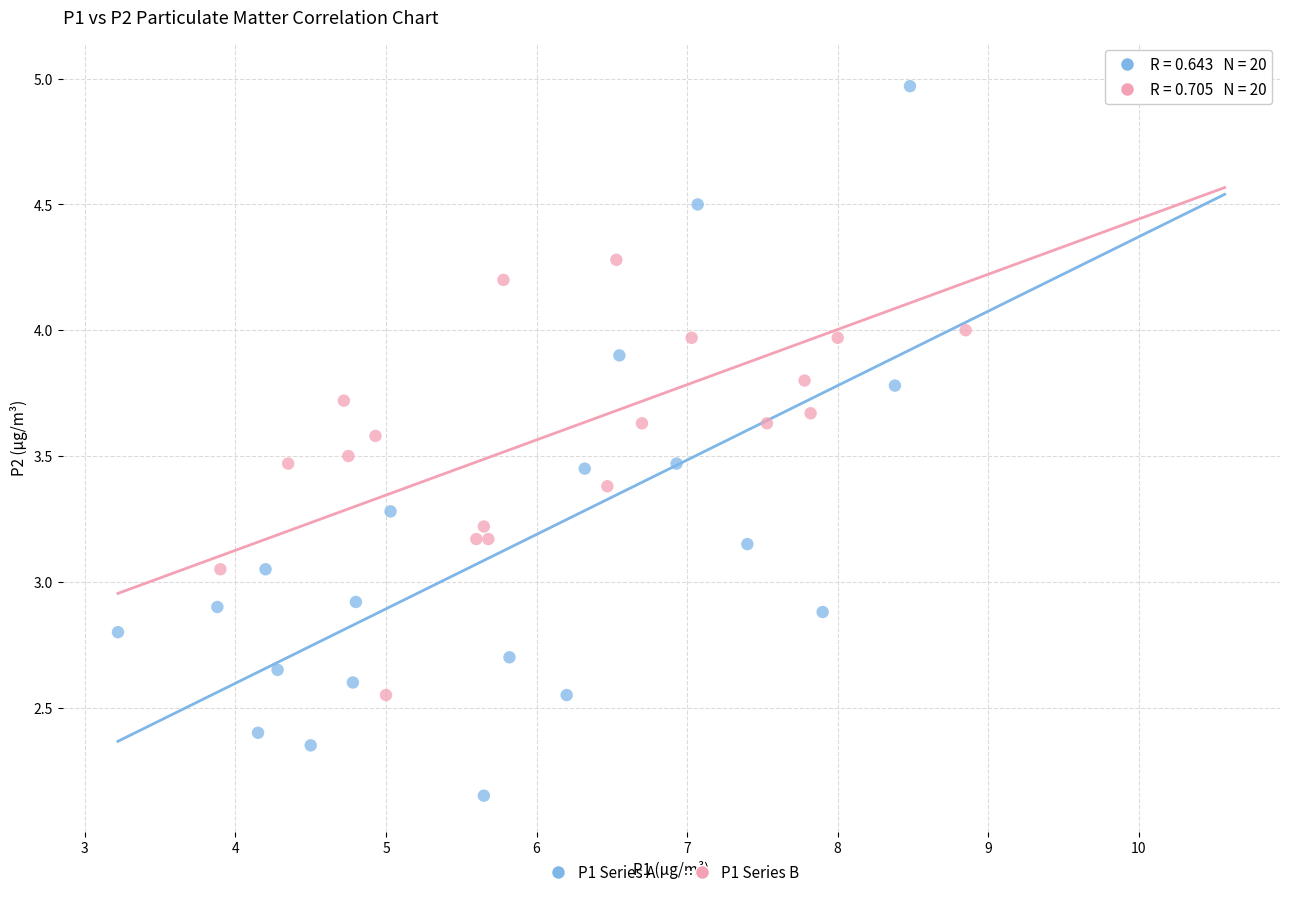

Which series has the widest spread of Y values?

P1 Series A